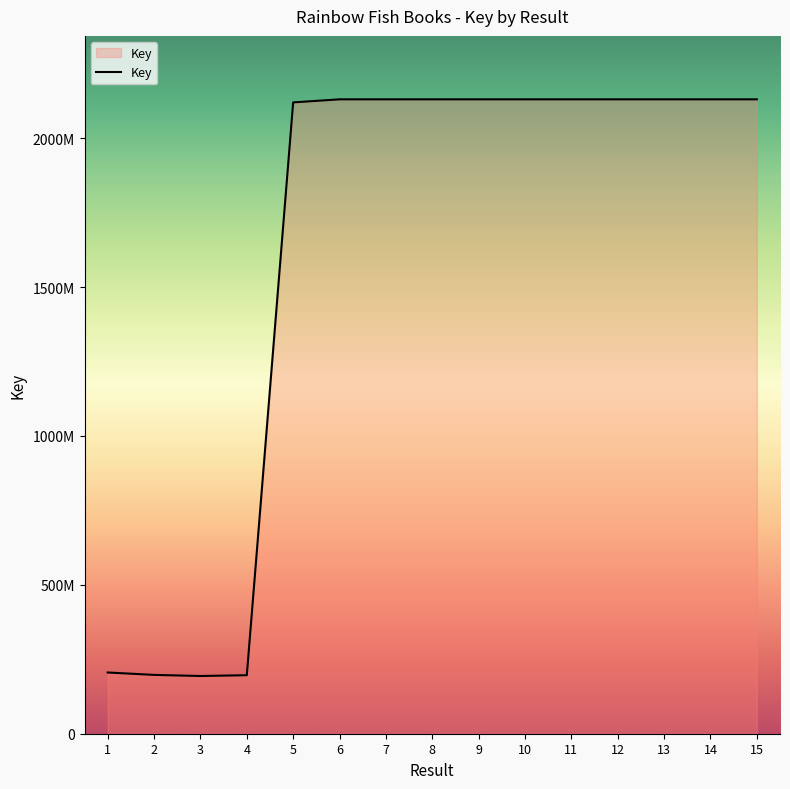

Which label corresponds to the smallest value in the chart?

3